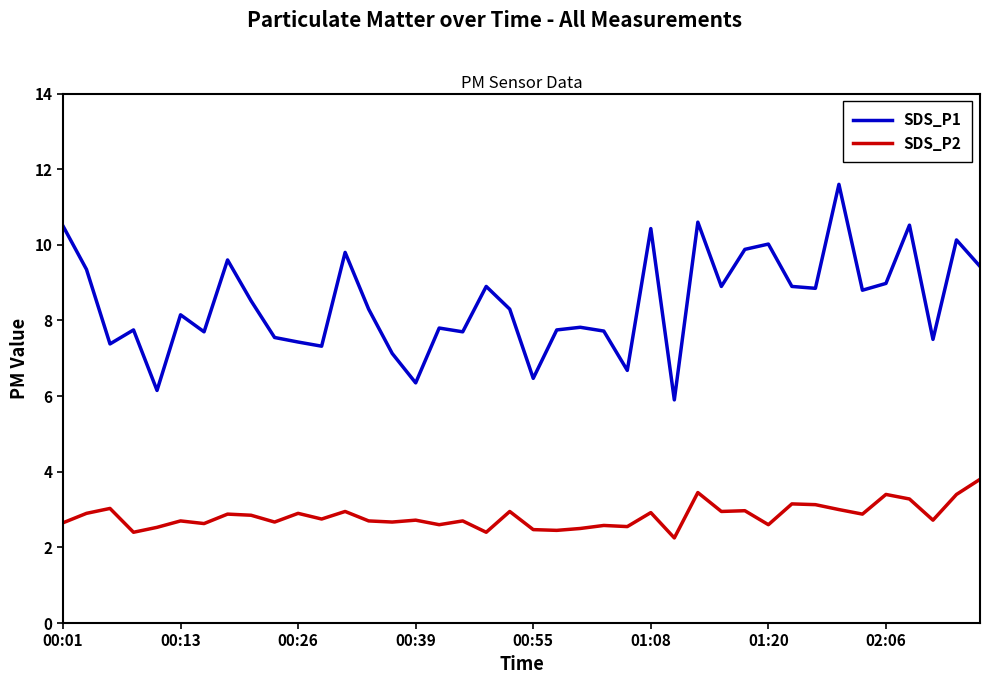

Which series has the largest total across all categories?

SDS_P1